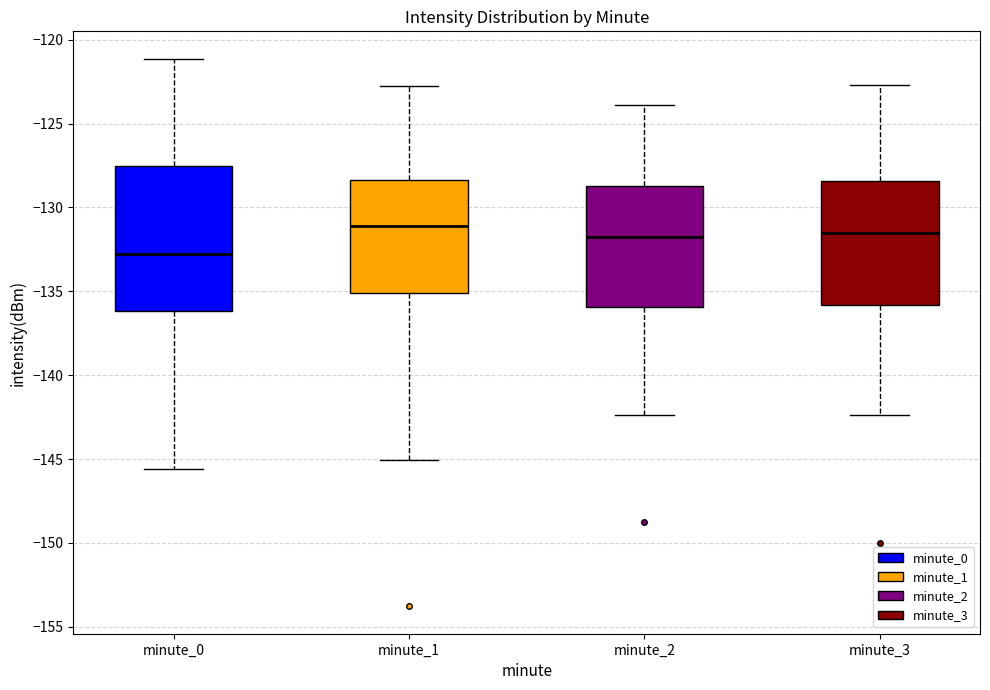

Which box has the lowest median line?

minute_0